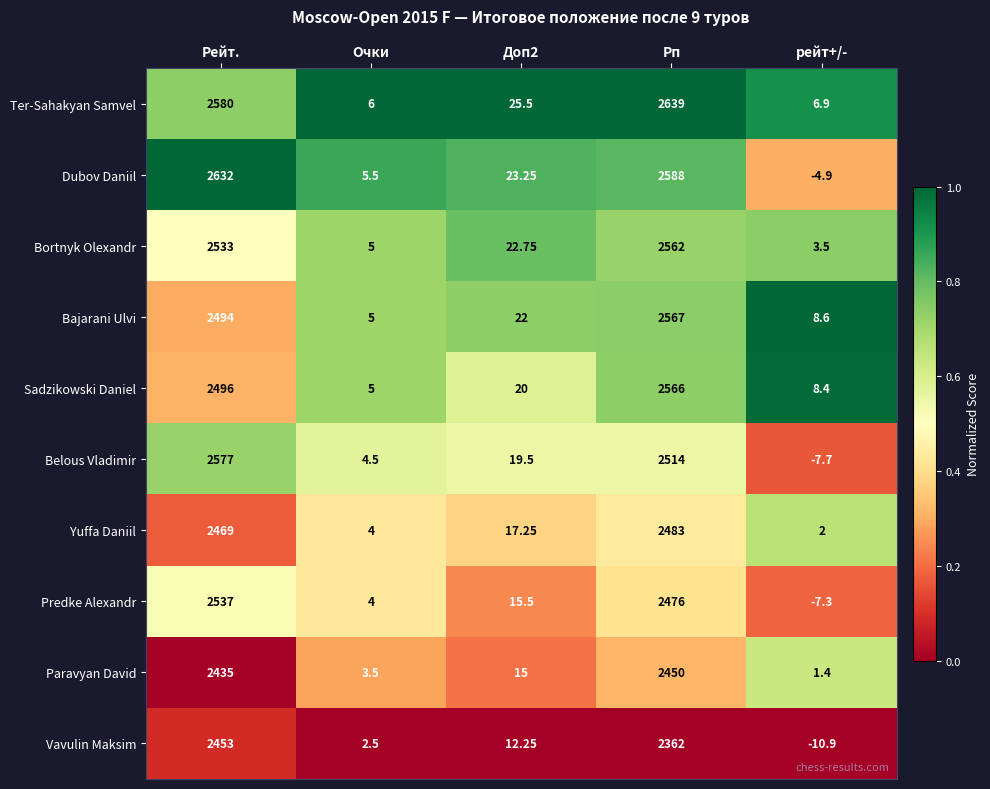

At which category does the chart reach its peak across all series?

Рп